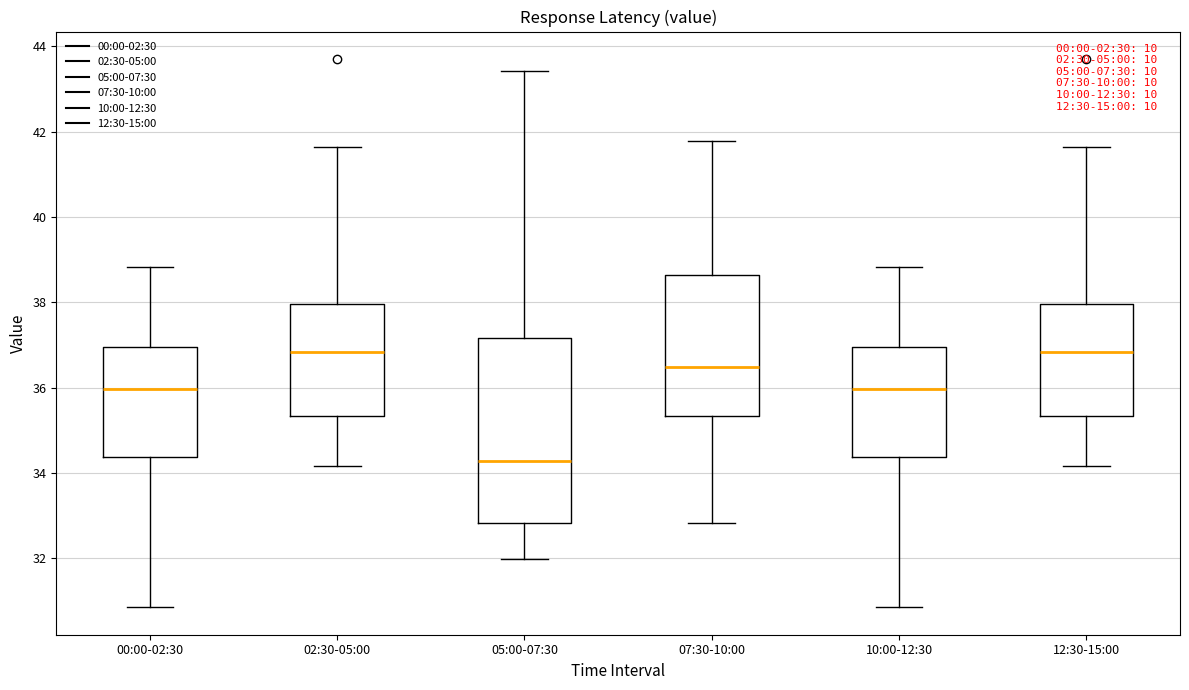

Reading left to right, transcribe this box plot: for each box, give where its median line is, the range the box spans, and where its two whiskers end, as read against the y-axis. The values are not printed on the chart, so give them approximately, as read against the axis.

00:00-02:30: median 36.0, box 34.4 to 37.0, whiskers 30.8 to 38.8
02:30-05:00: median 36.8, box 35.4 to 38.0, whiskers 34.2 to 41.6
05:00-07:30: median 34.2, box 32.8 to 37.2, whiskers 32.0 to 43.4
07:30-10:00: median 36.4, box 35.4 to 38.6, whiskers 32.8 to 41.8
10:00-12:30: median 36.0, box 34.4 to 37.0, whiskers 30.8 to 38.8
12:30-15:00: median 36.8, box 35.4 to 38.0, whiskers 34.2 to 41.6